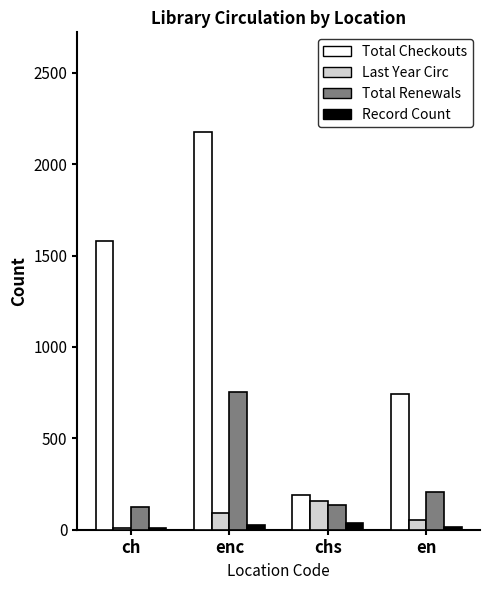

Which label corresponds to the largest value in the chart?

enc